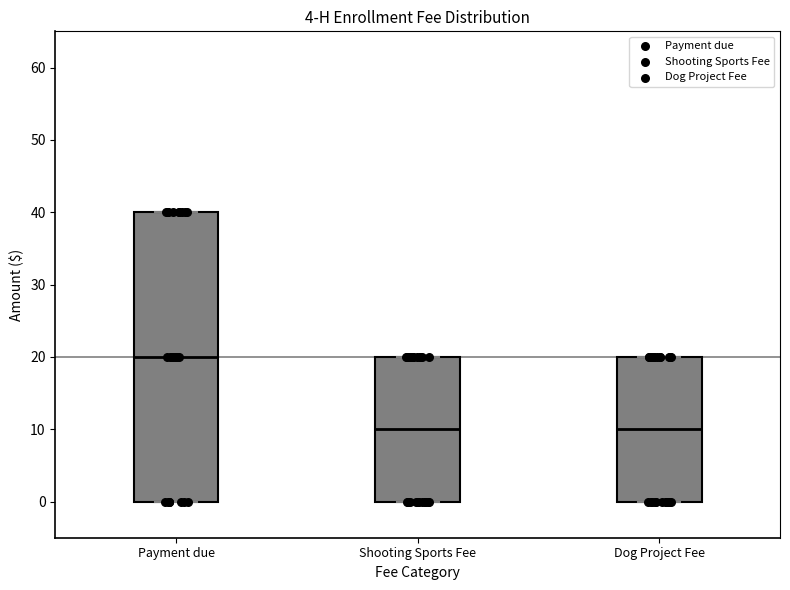

Which box's median line is the highest?

Payment due